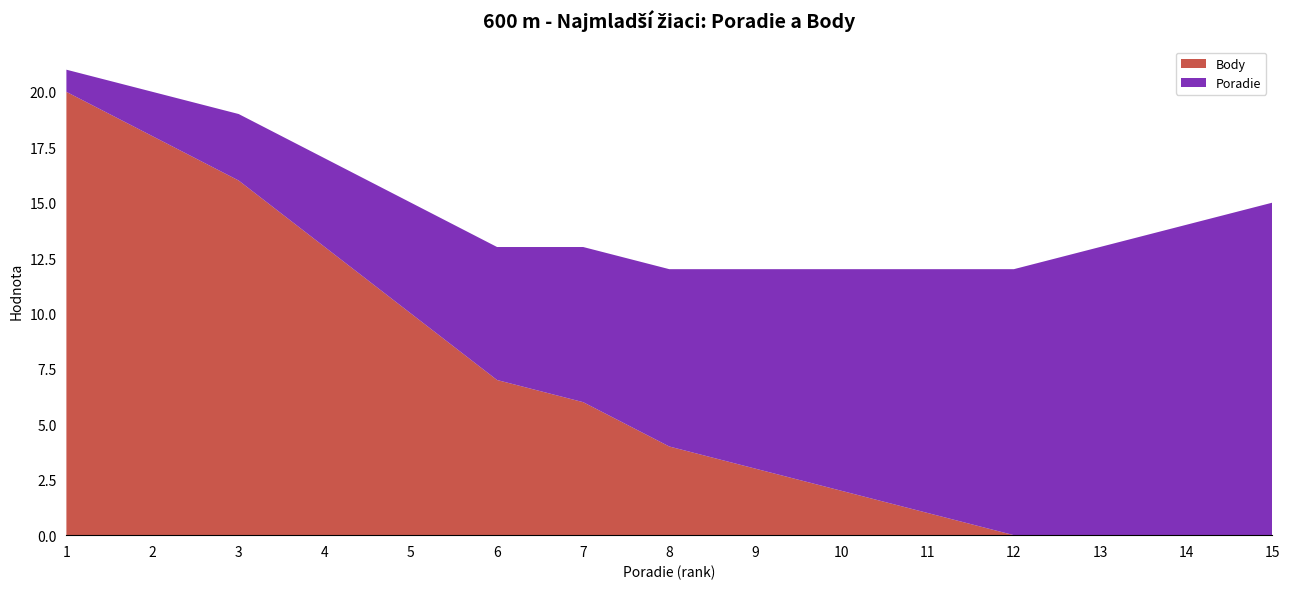

Reading right to left, extract all data points from this chart.

Poradie: 15=15	14=14	13=13	12=12	11=11	10=10	9=9	8=8	7=7	6=6	5=5	4=4	3=3	2=2	1=1
Body: 15=0	14=0	13=0	12=0	11=1	10=2	9=3	8=4	7=6	6=7	5=10	4=13	3=16	2=18	1=20